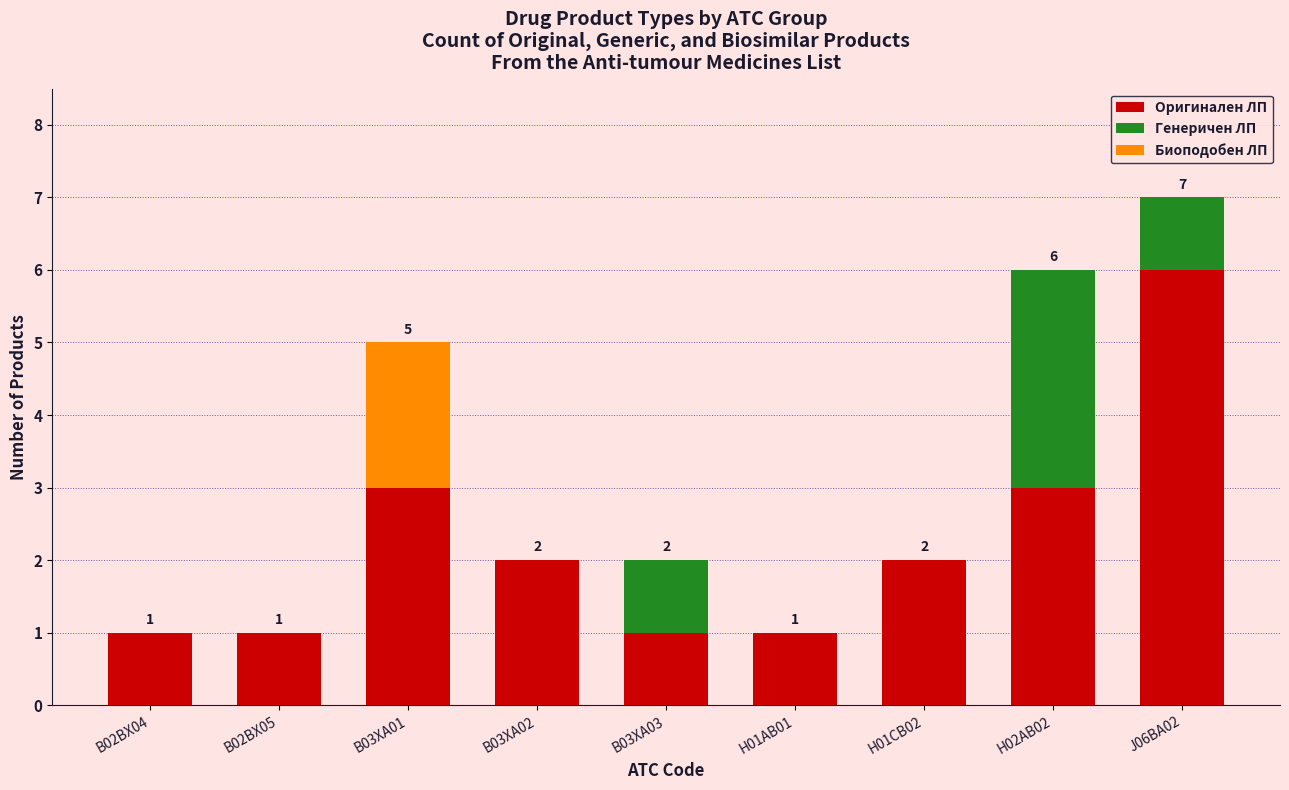

Reading right to left, list the values for the Оригинален ЛП series.

J06BA02=6	H02AB02=3	H01CB02=2	H01AB01=1	B03XA03=1	B03XA02=2	B03XA01=3	B02BX05=1	B02BX04=1